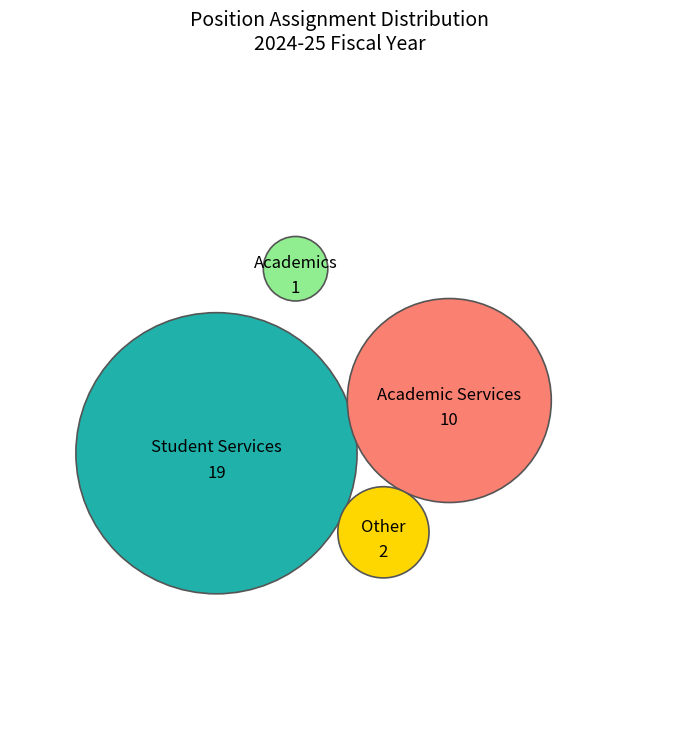

True or false: Academics accounts for 17% of the total.

False